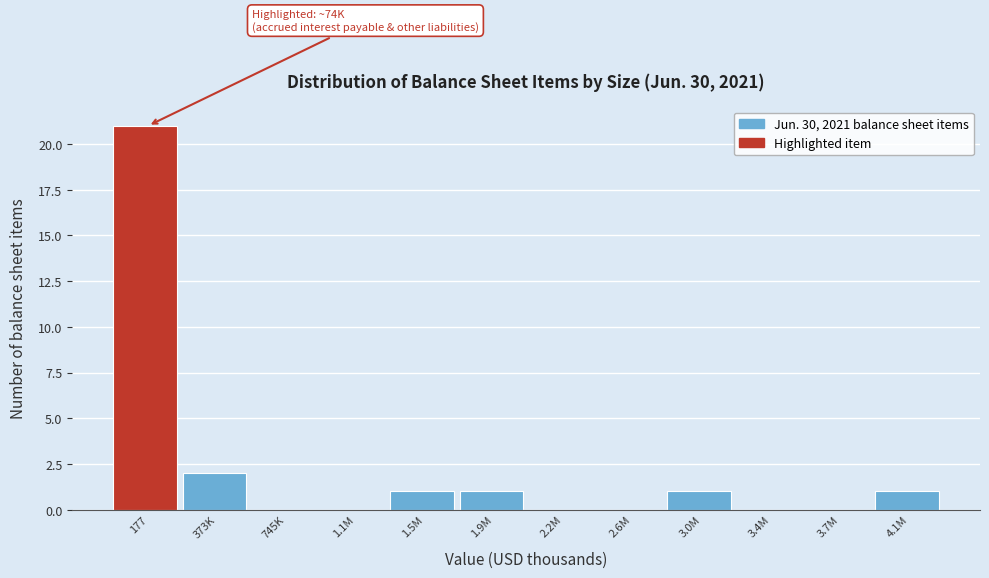

Reading left to right, what are all the values shown in this chart?

177=21	373K=2	745K=0	1.1M=0	1.5M=1	1.9M=1	2.2M=0	2.6M=0	3.0M=1	3.4M=0	3.7M=0	4.1M=1